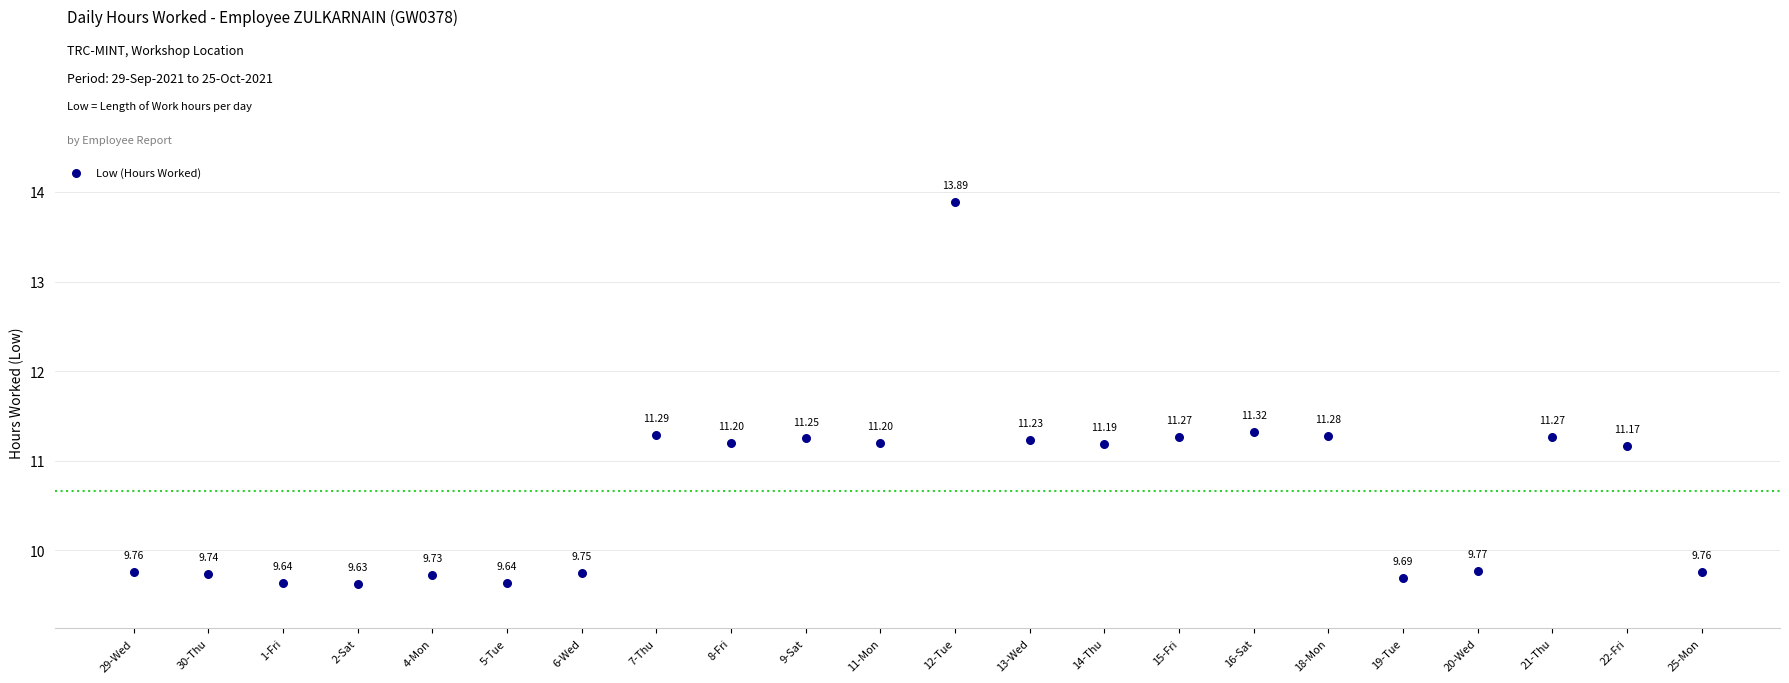

What is the range of Y values (max minus min)?

4.3